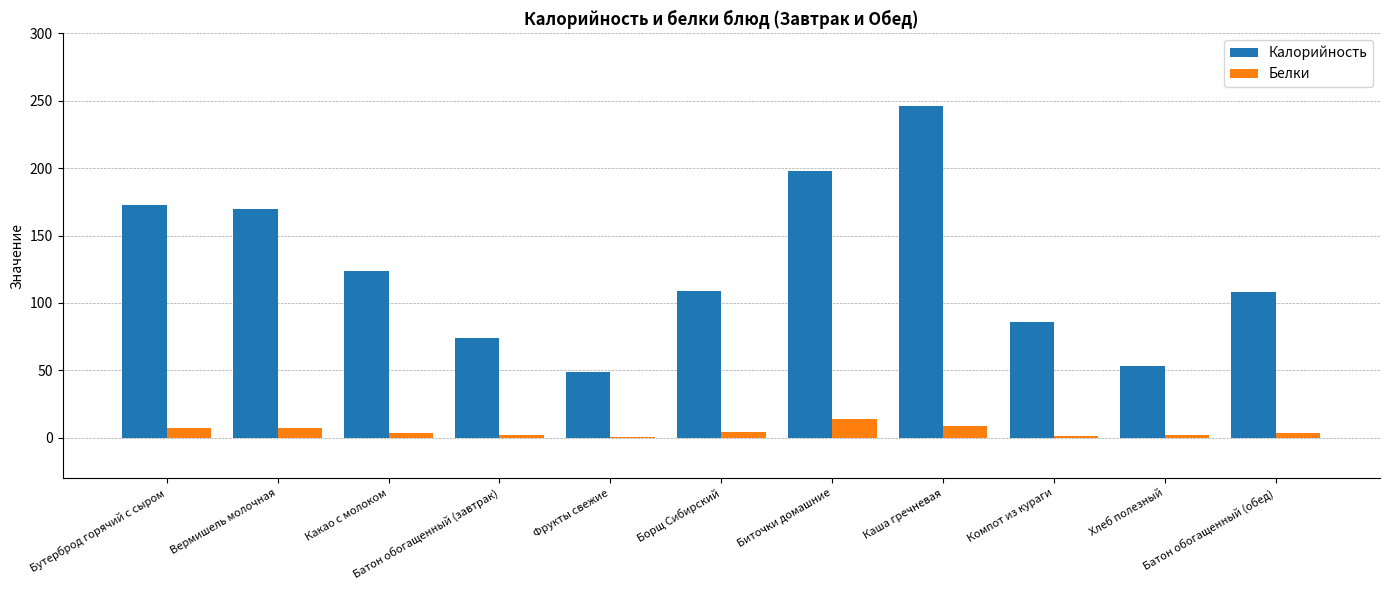

Which series has the largest total across all categories?

Калорийность